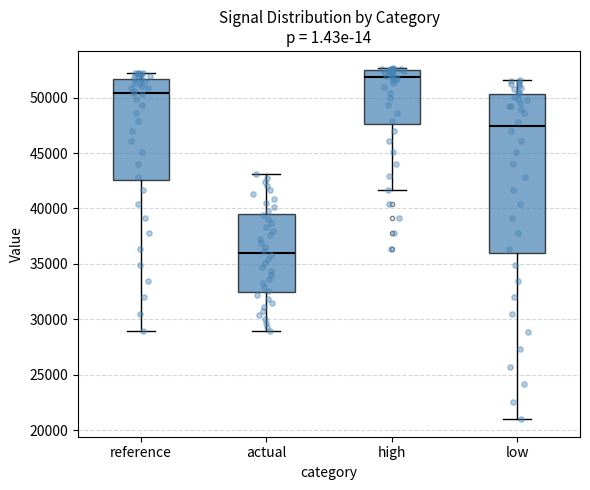

Reading left to right, read every box against the y-axis: the position of its median line, the range the box covers, and the ends of its whiskers. The values are not printed on the chart, so give them approximately, as read against the axis.

reference: median 50500, box 42500 to 51500, whiskers 29000 to 52000
actual: median 36000, box 32500 to 39500, whiskers 29000 to 43000
high: median 52000, box 47500 to 52500, whiskers 41500 to 52500 (just above the box's upper edge)
low: median 47500, box 36000 to 50500, whiskers 21000 to 51500